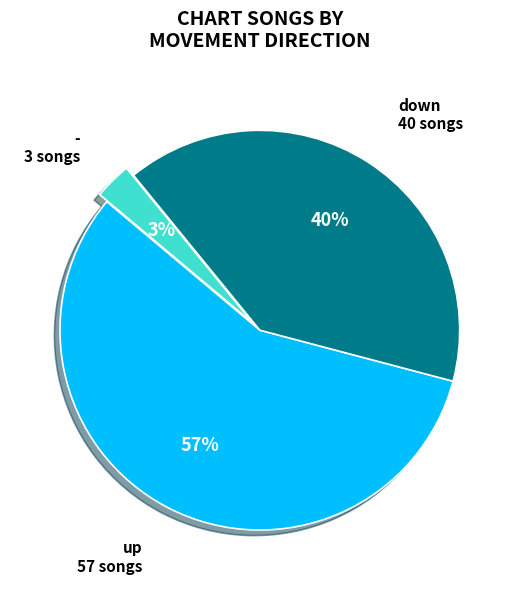

What is the ratio of the value at up to the value at -?

19.0